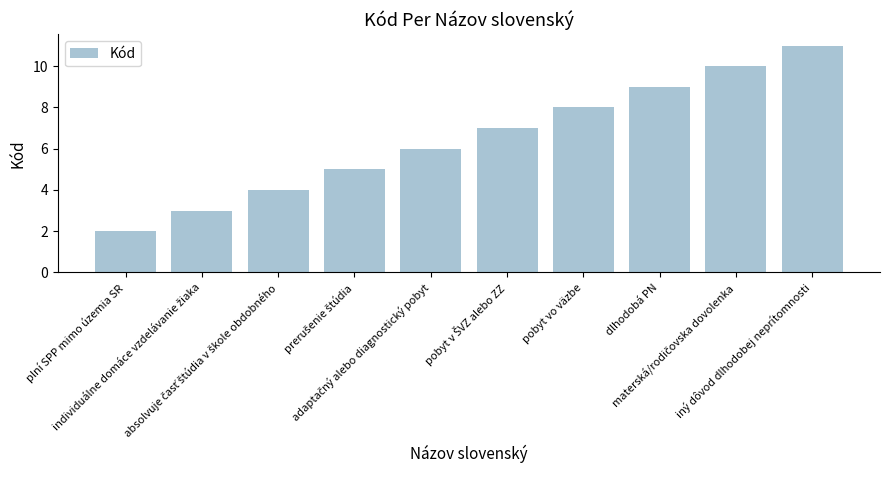

What is the value of the 1st bar from the left?

2